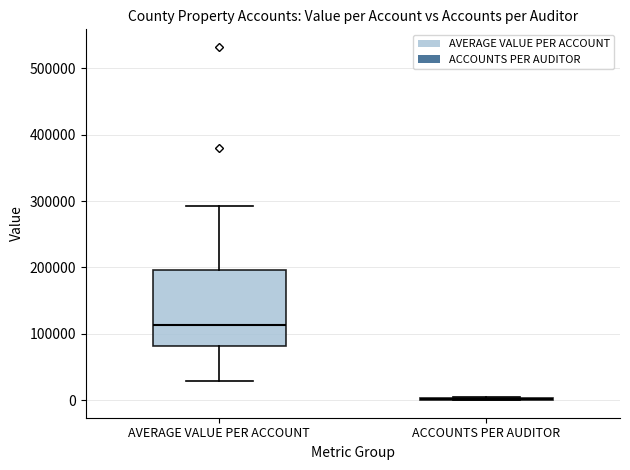

Reading left to right, read every box against the y-axis: the position of its median line, the range the box covers, and the ends of its whiskers. The values are not printed on the chart, so give them approximately, as read against the axis.

AVERAGE VALUE PER ACCOUNT: median 110000, box 80000 to 200000, whiskers 30000 to 290000
ACCOUNTS PER AUDITOR: box collapsed to a line at 0, whiskers 0 to 0